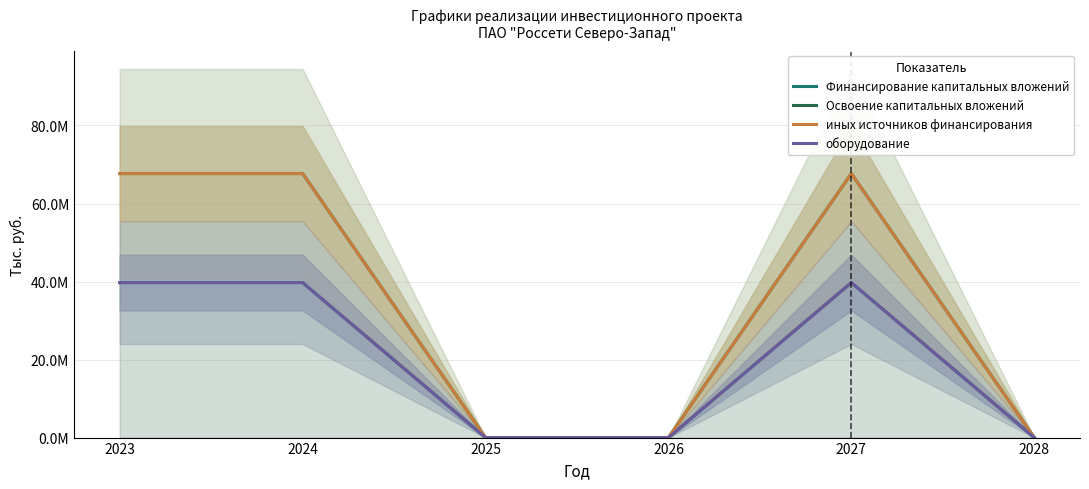

How many interior local peaks does the Финансирование капитальных вложений series have?

1